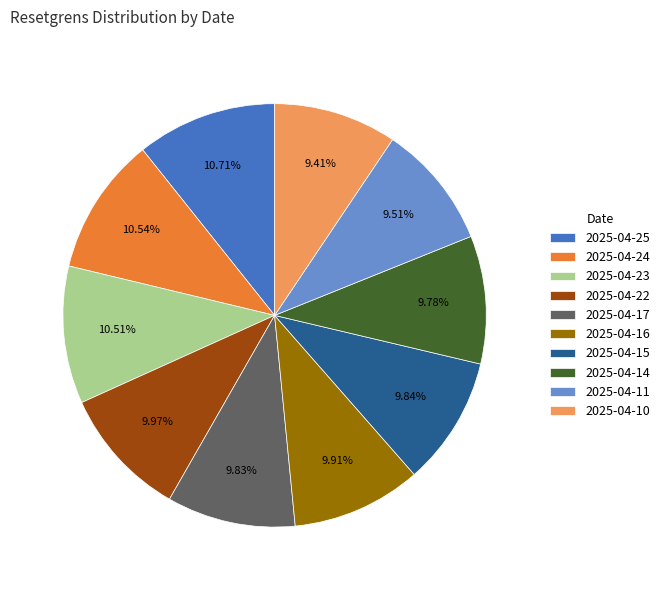

True or false: 2025-04-24 accounts for 1% of the total.

False